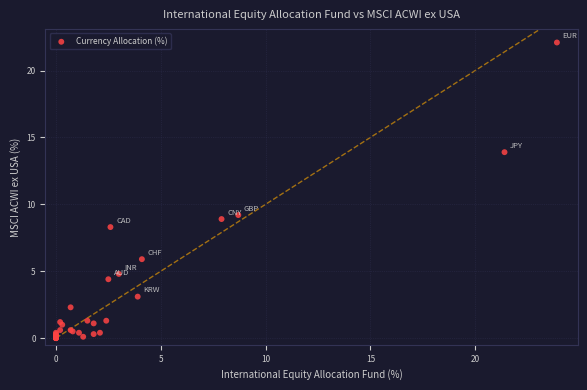

What Y value in the scatter plot is closest to 11?

9.2